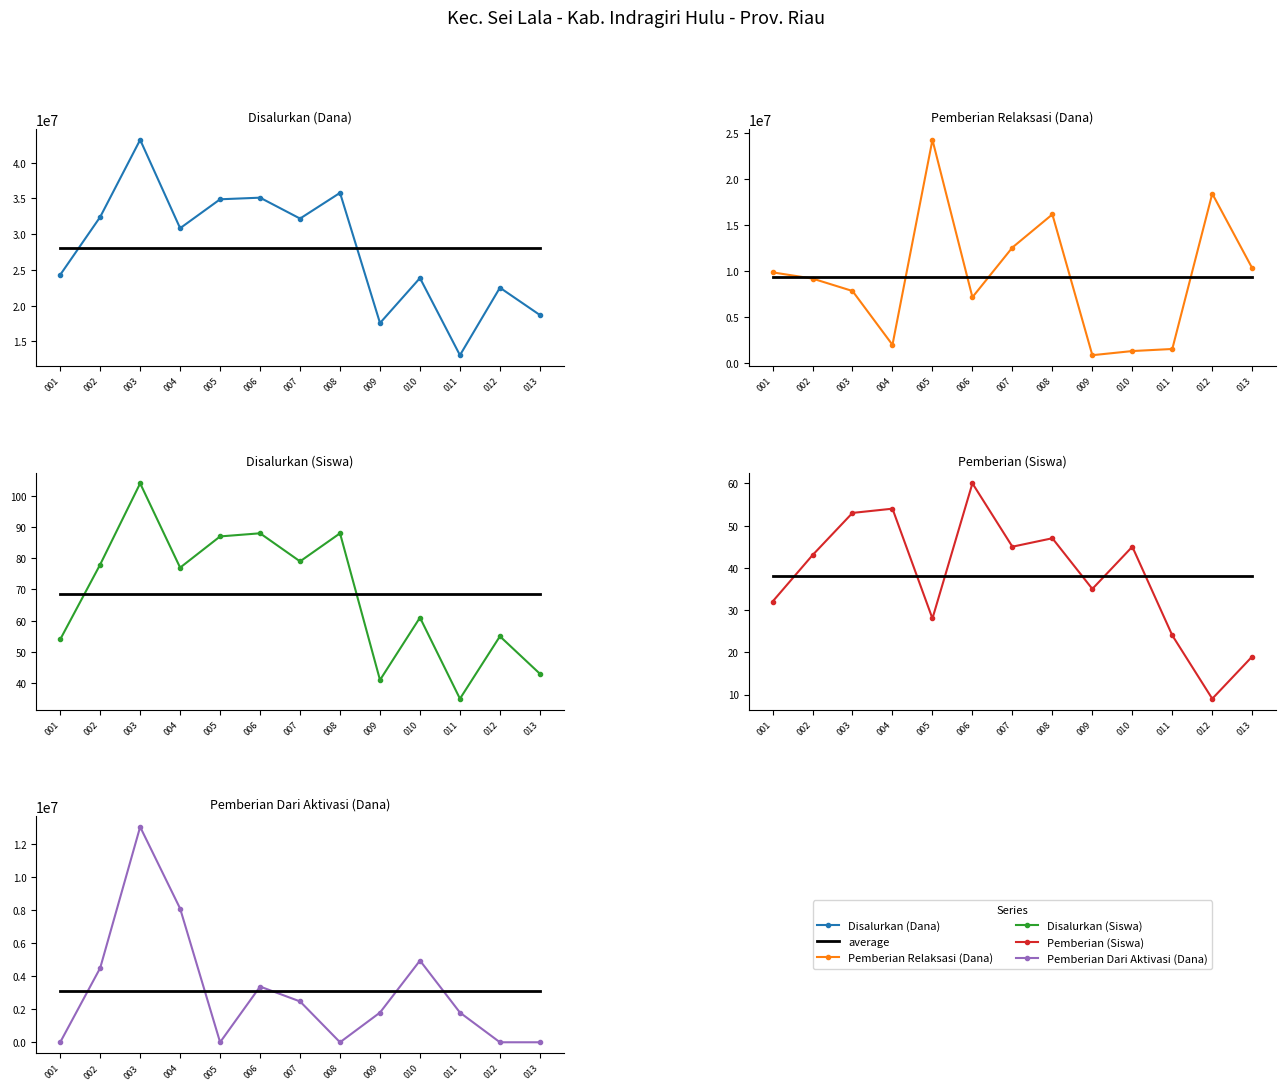

Is it true that Disalurkan (Dana) equals 13050000.0 at 011?

True